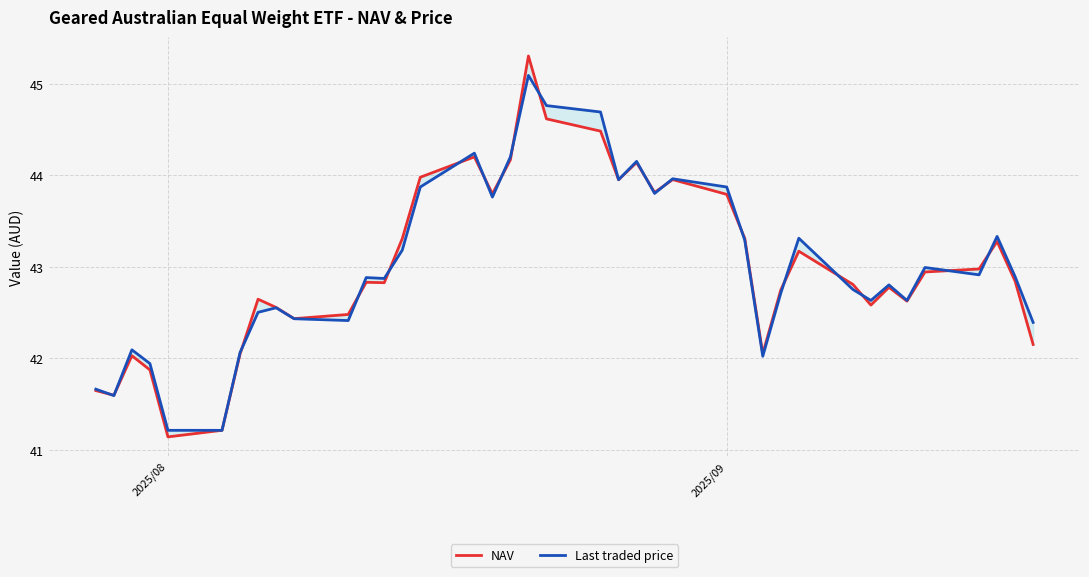

Is this an area chart (filled region under the line)?

No